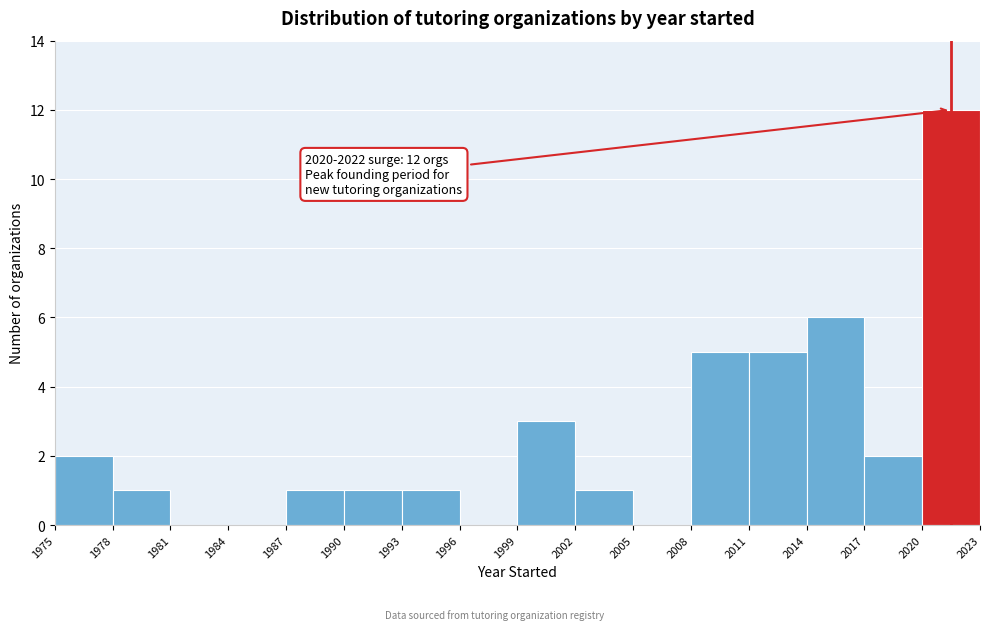

Which range on the x-axis has the tallest bar?

2020 to 2023